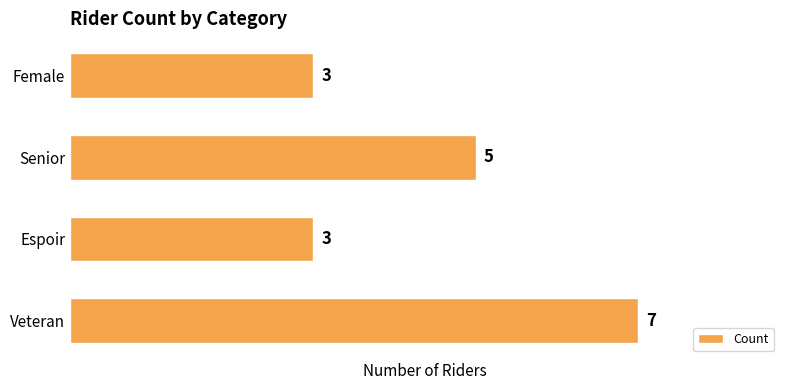

What is the greatest value displayed?

7